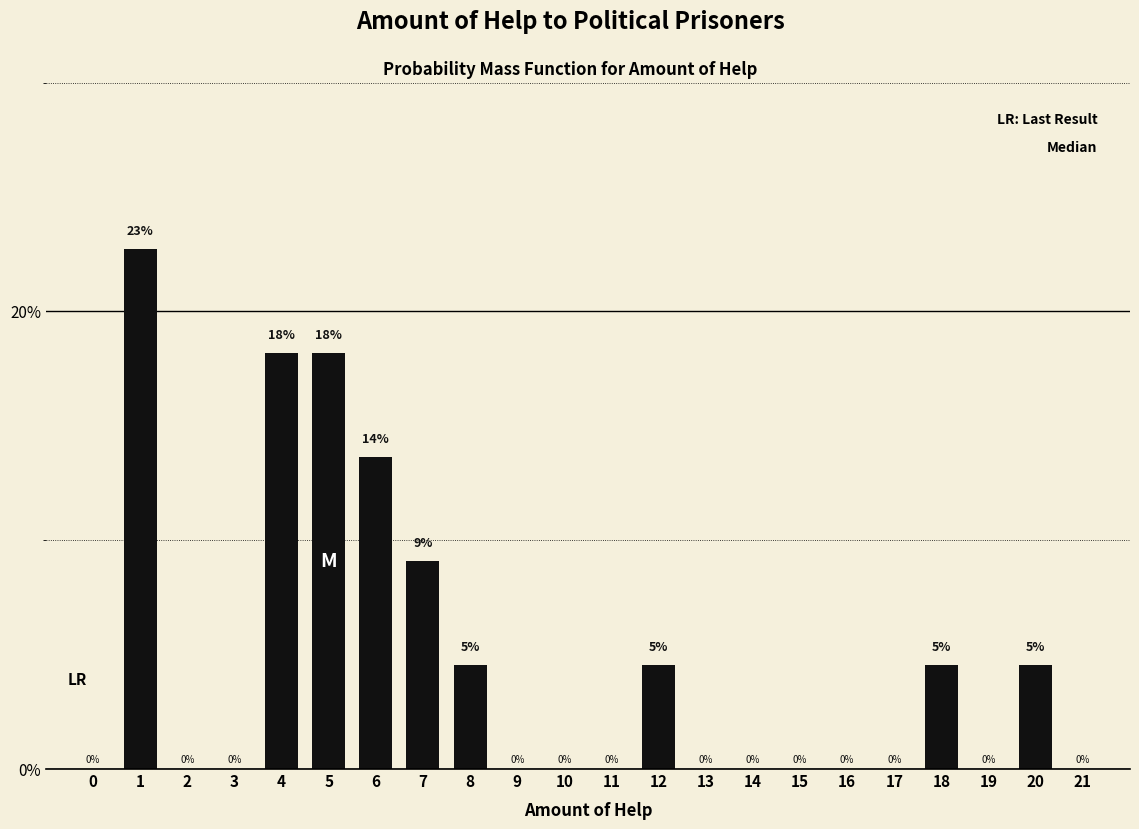

True or false: the data shows -8.6 at 10.

False